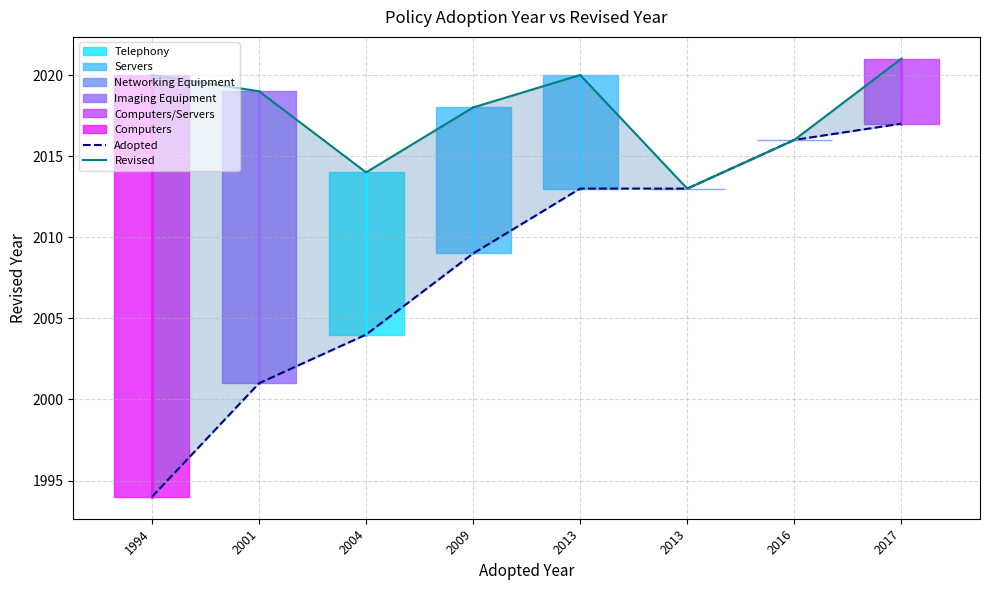

What is the spread (max minus min) of values at 2004?

10